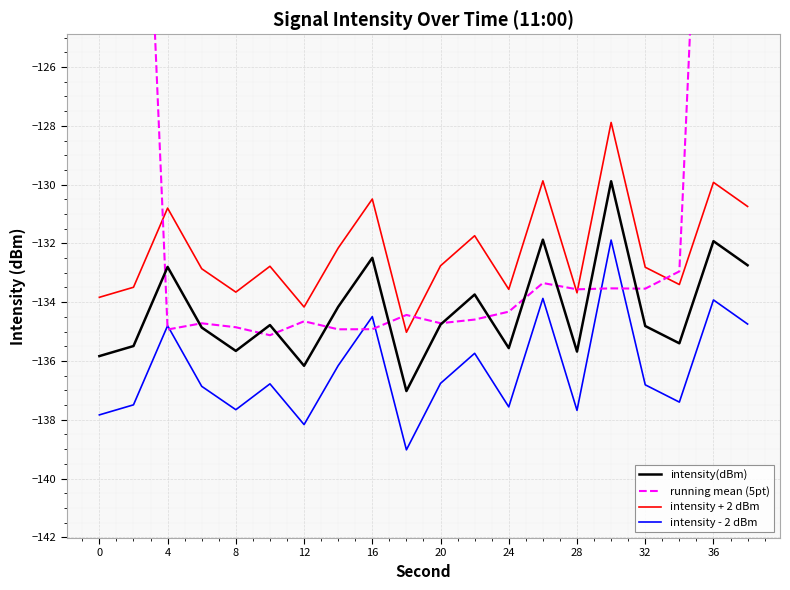

What is the maximum value for intensity - 2 dBm?

-131.9